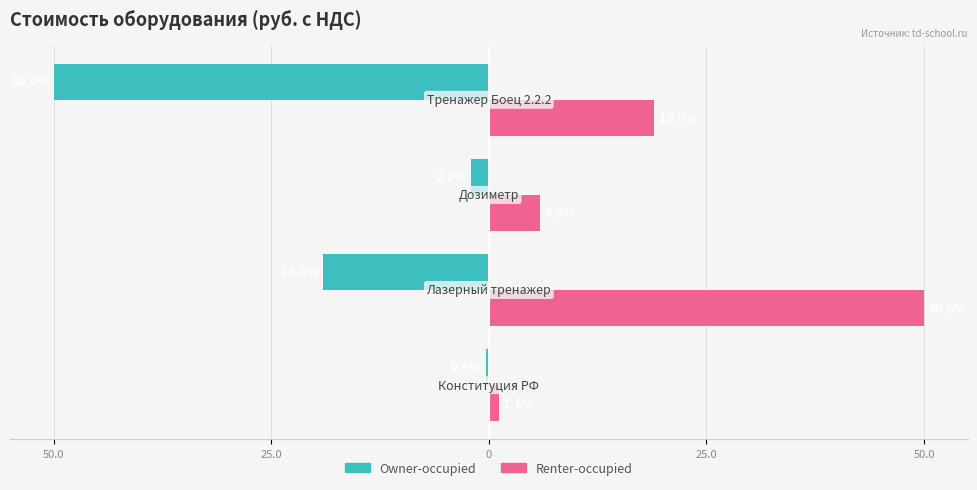

What is the smallest value displayed?

-50.0